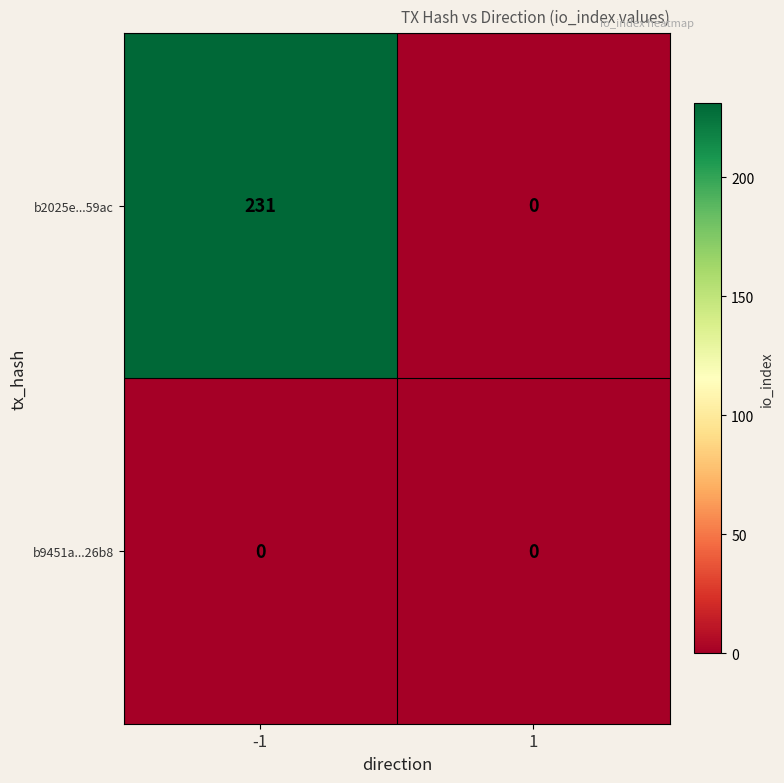

Is the value of b2025e...59ac at -1 greater than the value of b9451a...26b8 at 1?

Yes